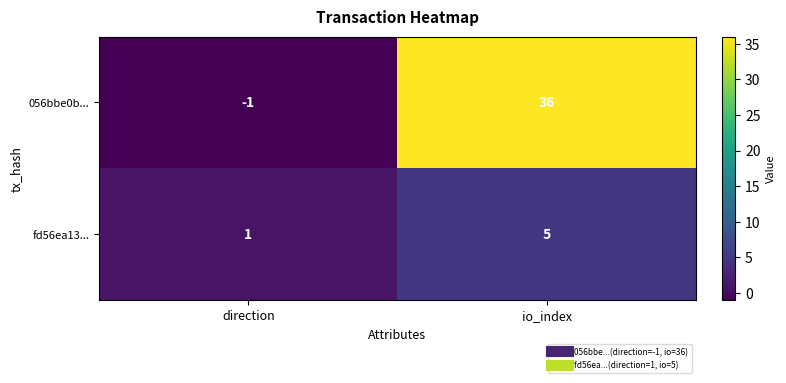

At how many categories does at least one series exceed 5?

1